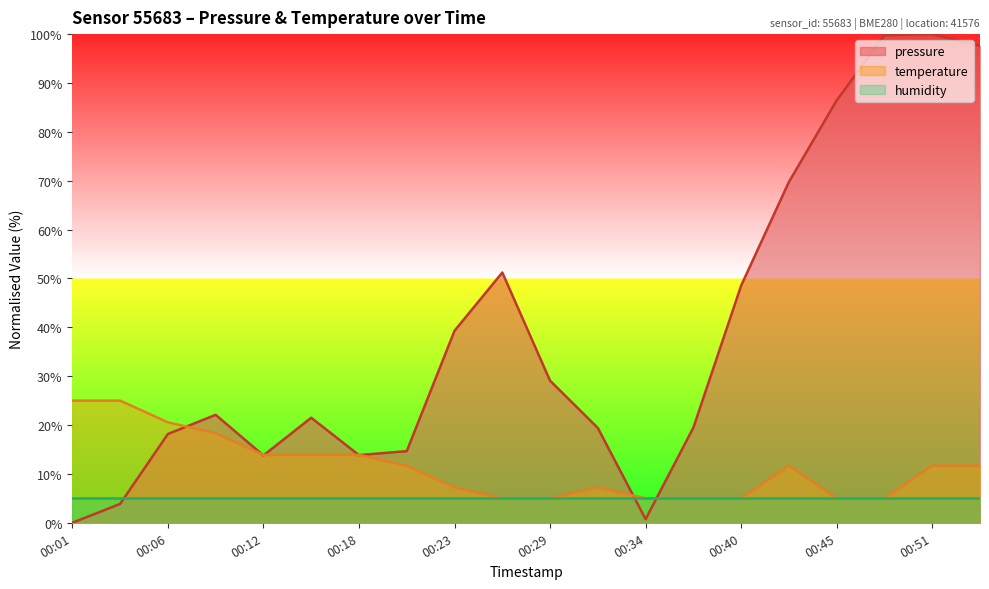

What are all the series names shown in the legend?

pressure, temperature, humidity